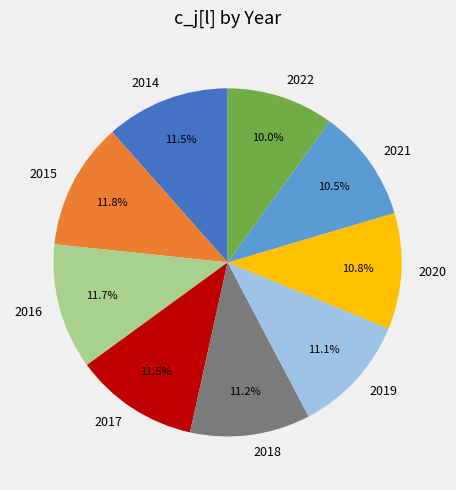

What percentage do 2019 and 2018 together represent?

22.3%